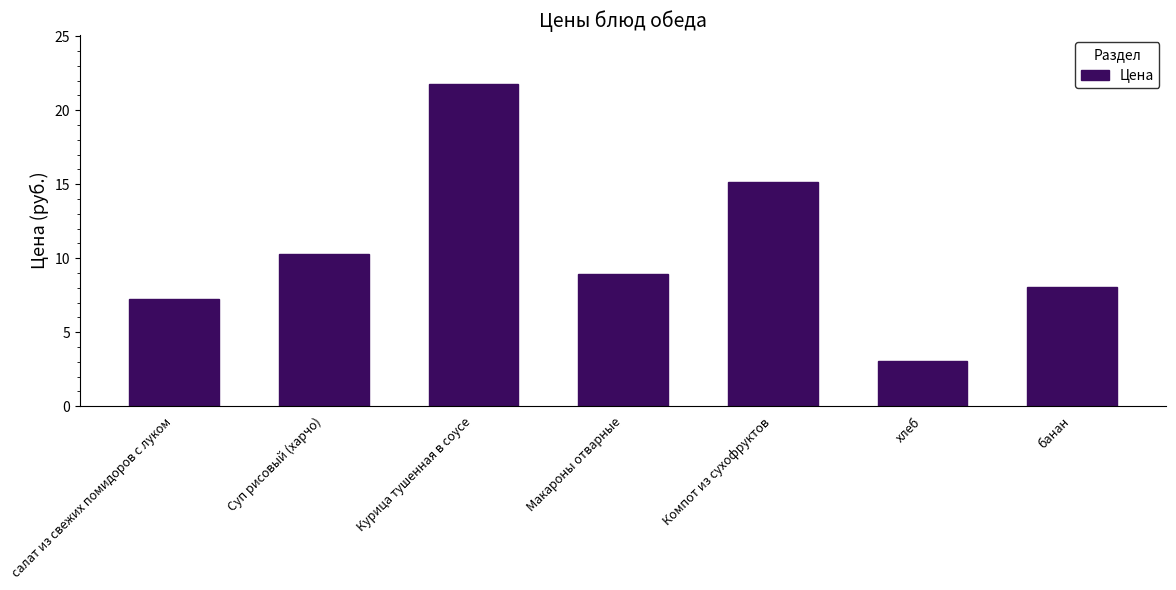

Which has a higher value, Суп рисовый (харчо) or банан?

Суп рисовый (харчо)